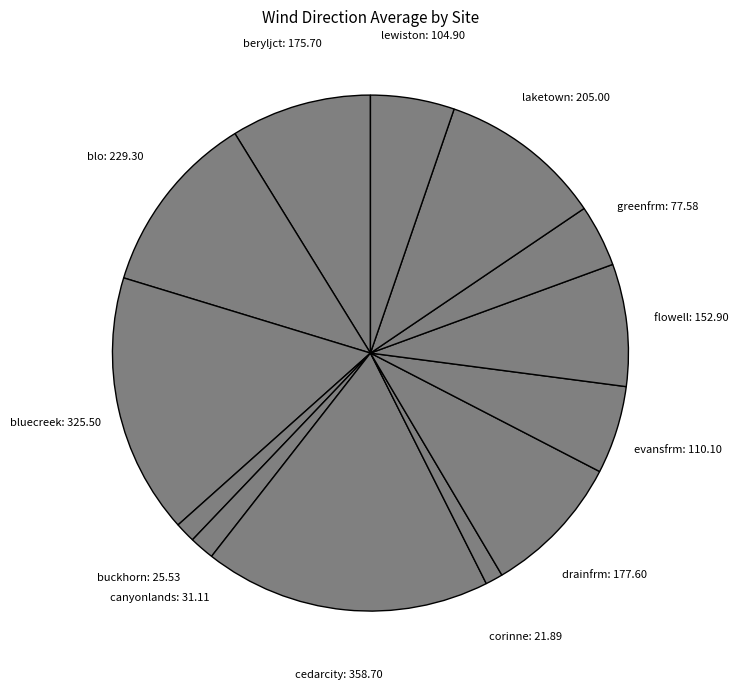

What is the ratio of the value at beryljct to the value at laketown?

0.9